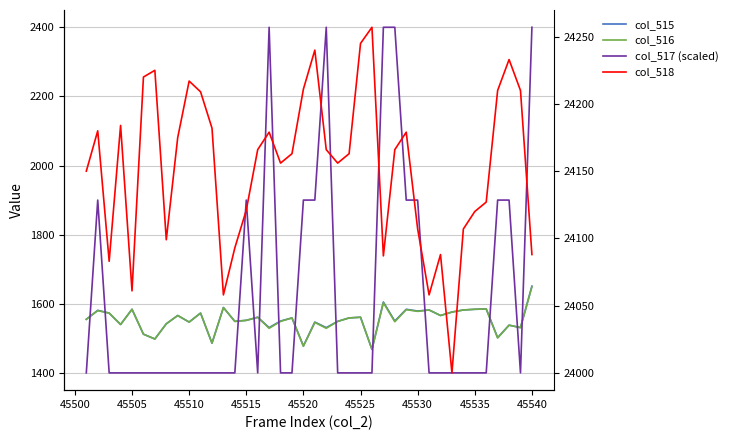

At how many categories does at least one series exceed 20422?

40